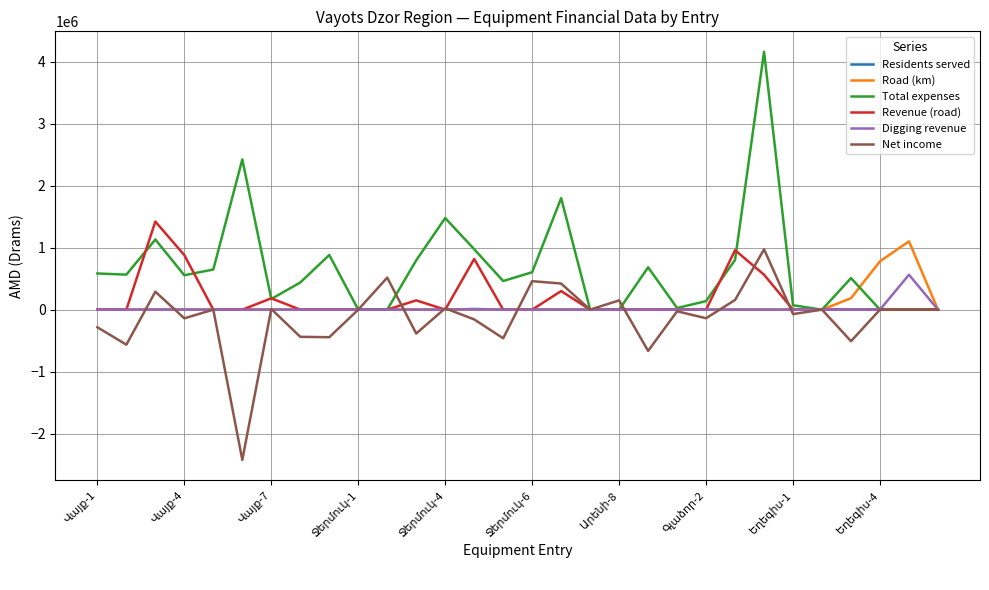

What is the smallest value displayed?

-2423233.0